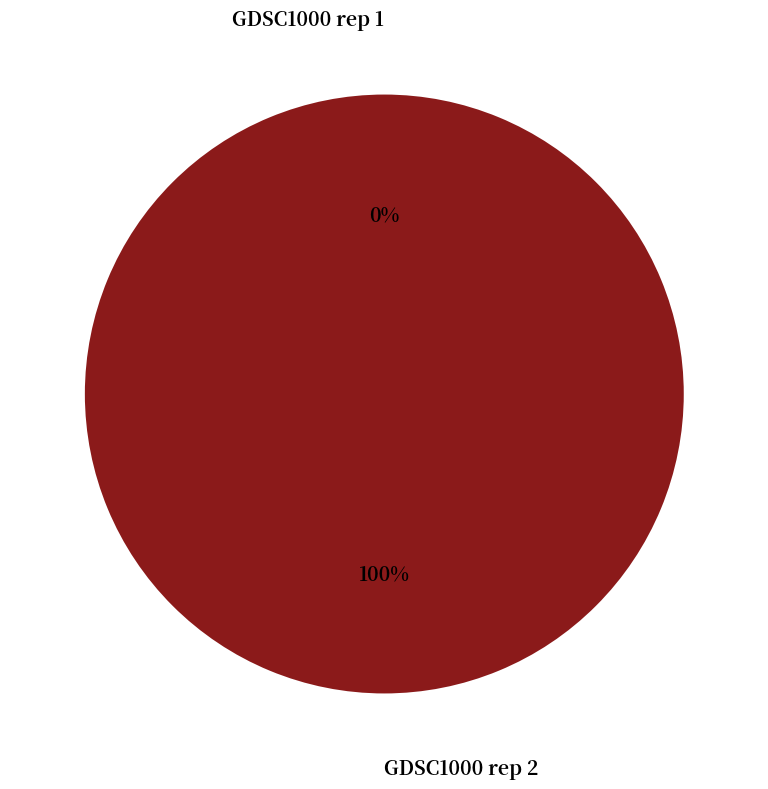

The GDSC1000 rep 2 slice represents 99% of the pie. True or false?

False